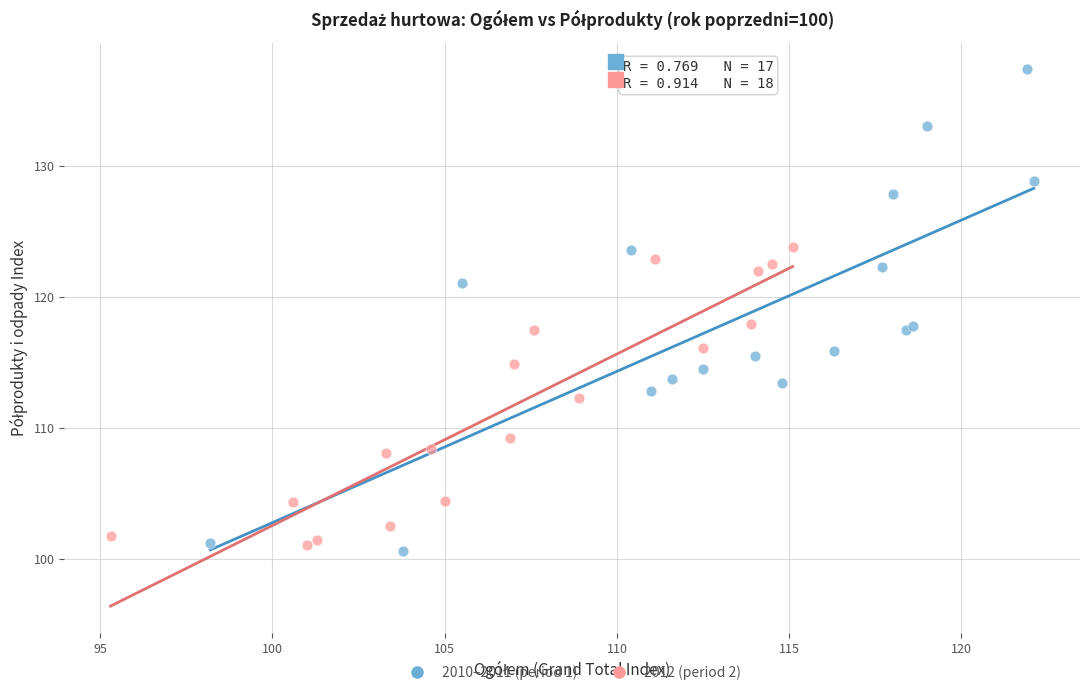

Which series contains the lowest Y value?

2010–2011 (period 1)